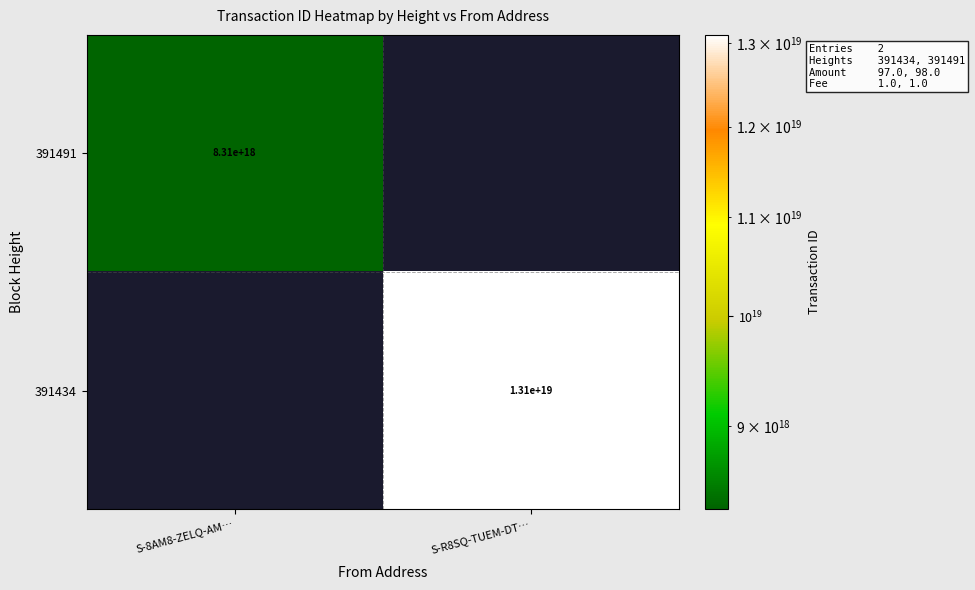

What is the minimum value shown in the chart?

8309414201544918016.0